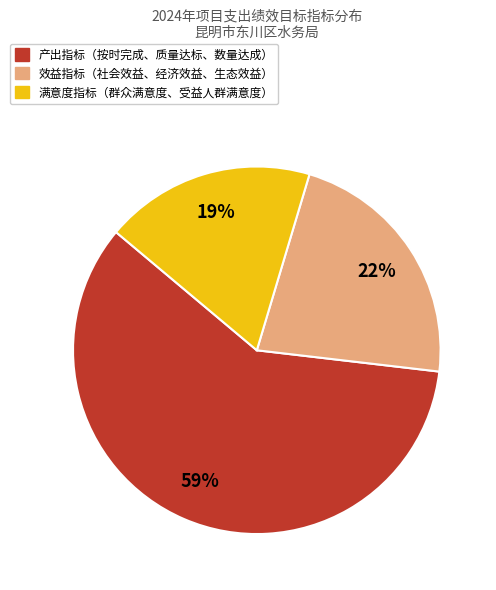

To the nearest percent, what is the average slice percentage?

33%